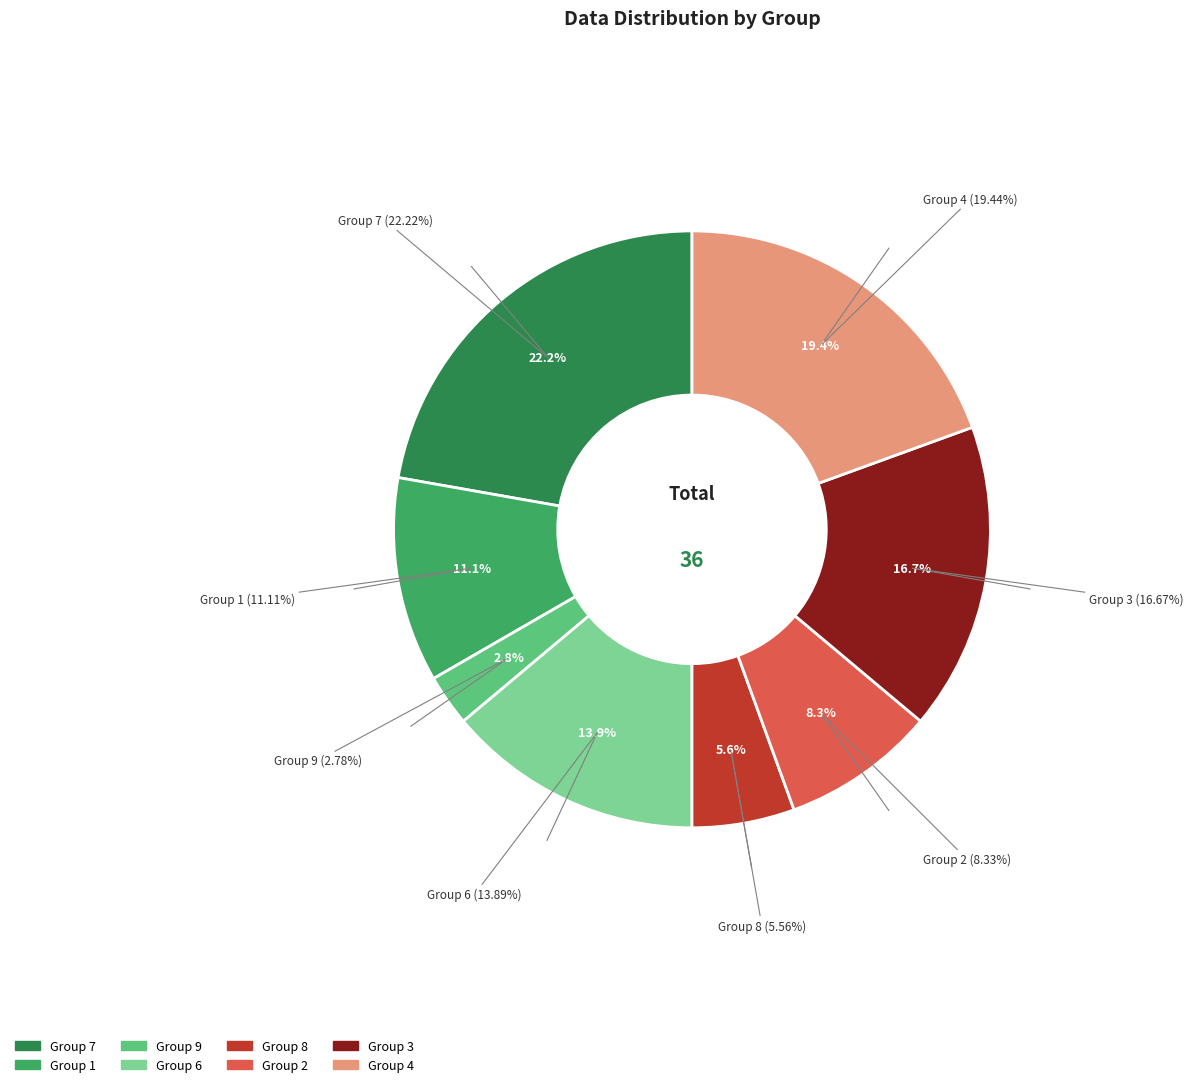

To the nearest percent, what is the combined percentage of 1 and 3?

28%